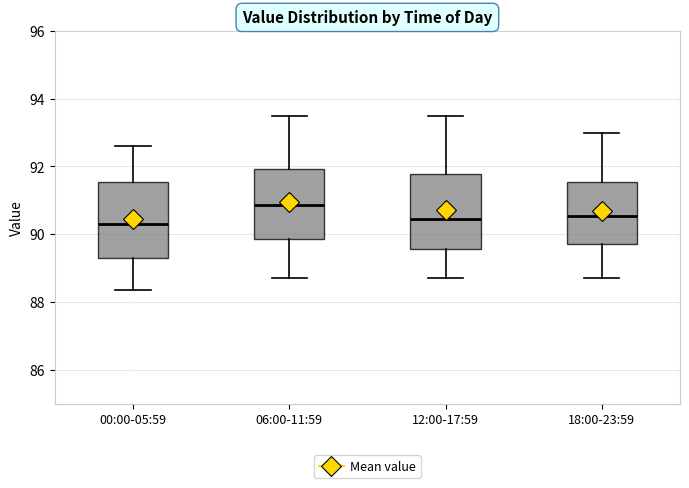

Reading left to right, read every box against the y-axis: the position of its median line, the range the box covers, and the ends of its whiskers. The values are not printed on the chart, so give them approximately, as read against the axis.

00:00-05:59: median 90.4, box 89.4 to 91.6, whiskers 88.4 to 92.6
06:00-11:59: median 90.8, box 89.8 to 92.0, whiskers 88.8 to 93.6
12:00-17:59: median 90.4, box 89.6 to 91.8, whiskers 88.8 to 93.6
18:00-23:59: median 90.6, box 89.8 to 91.6, whiskers 88.8 to 93.0